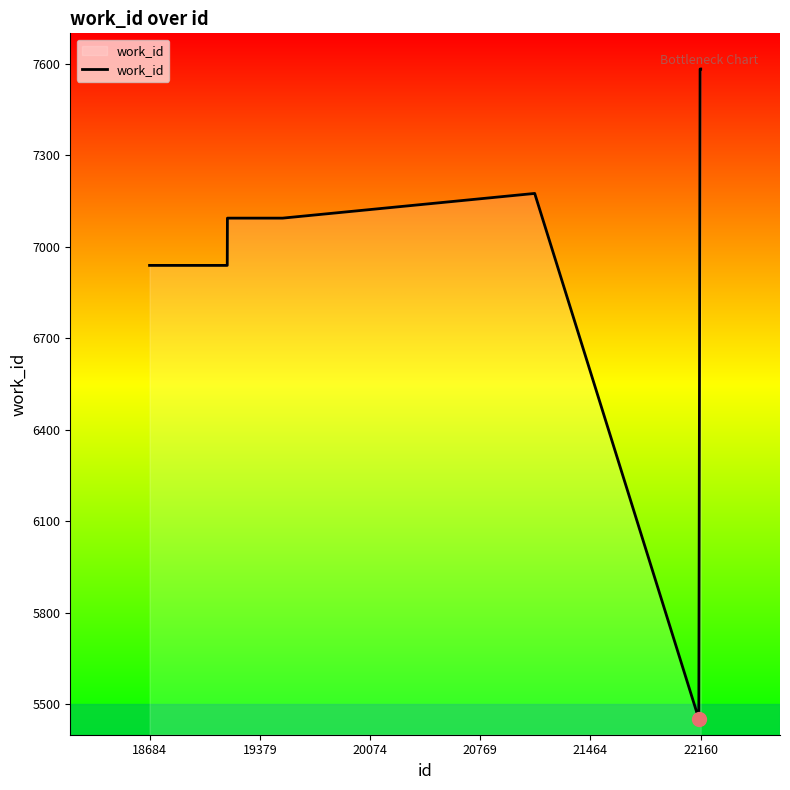

What is the difference between the maximum and minimum values?

2131